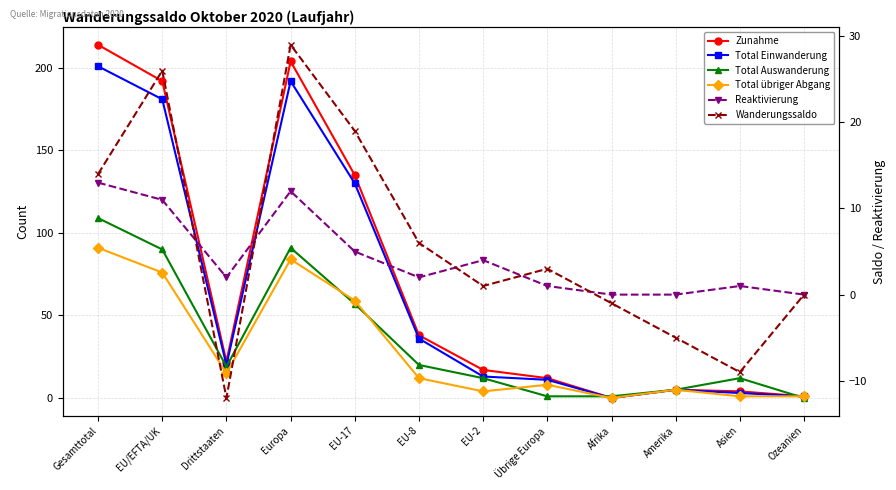

What is the average value of the Wanderungssaldo series?

6